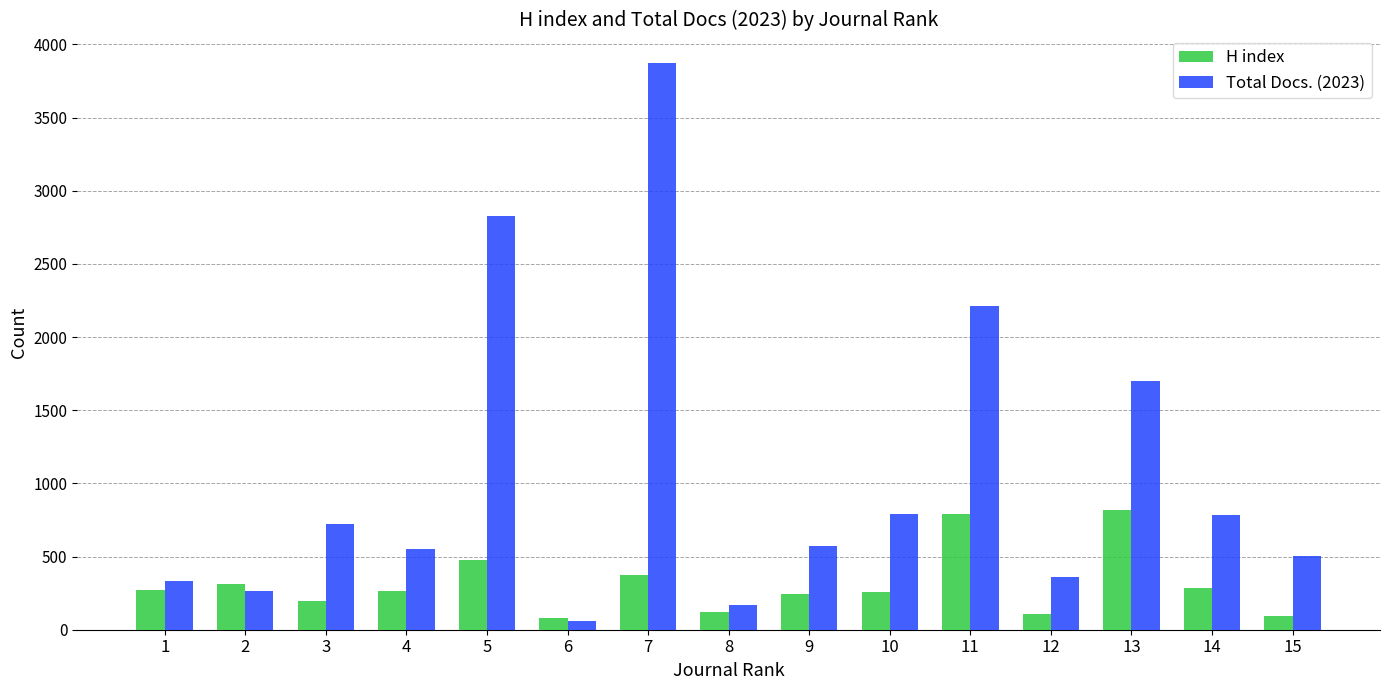

Rank the series at 8 from highest to lowest value.

Total Docs. (2023), H index